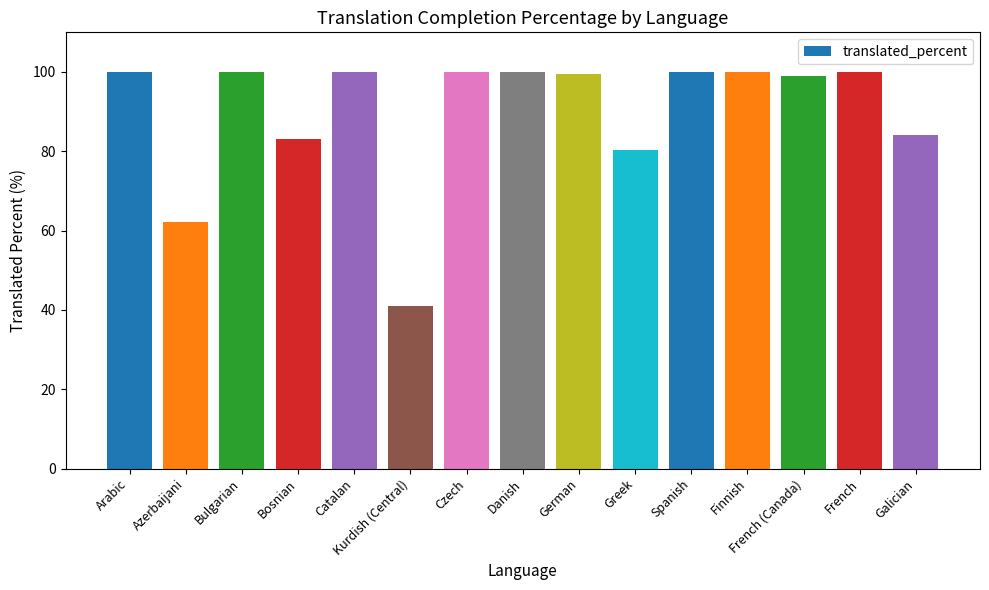

What value does the data have at Azerbaijani?

62.2